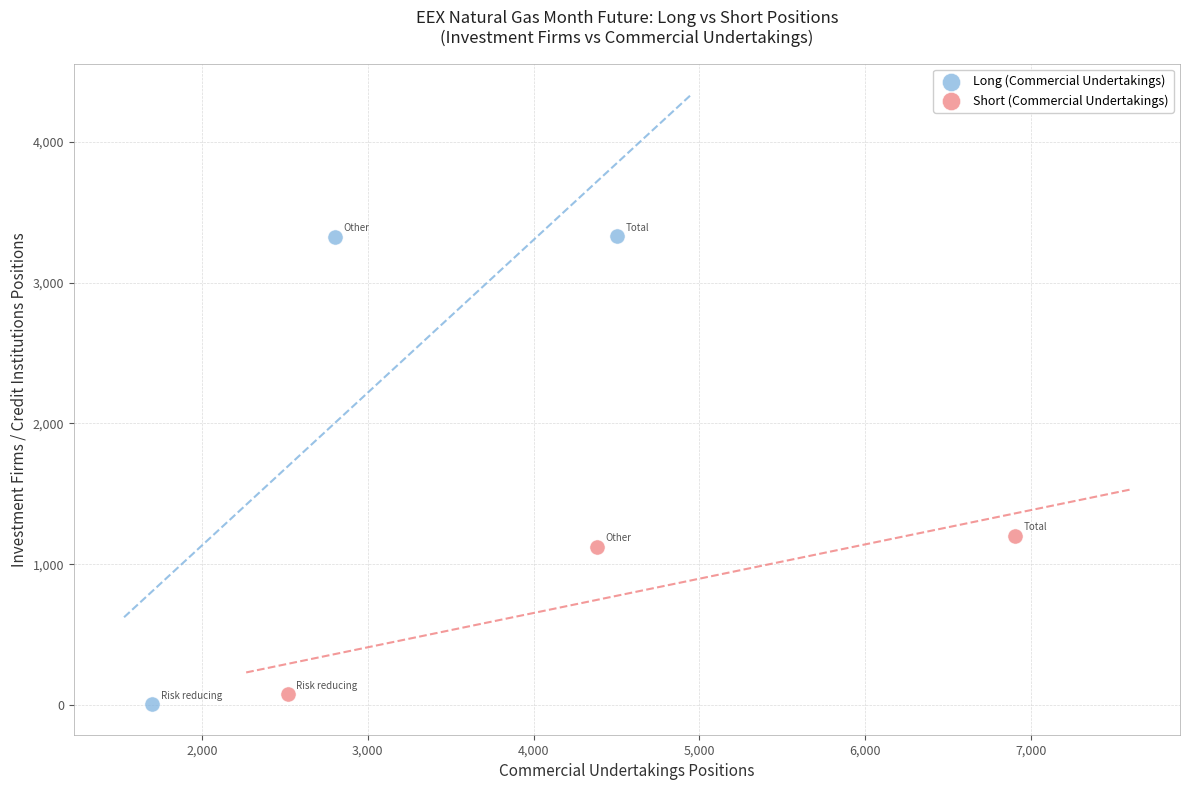

Which series reaches the maximum Y coordinate?

Long (Commercial Undertakings)